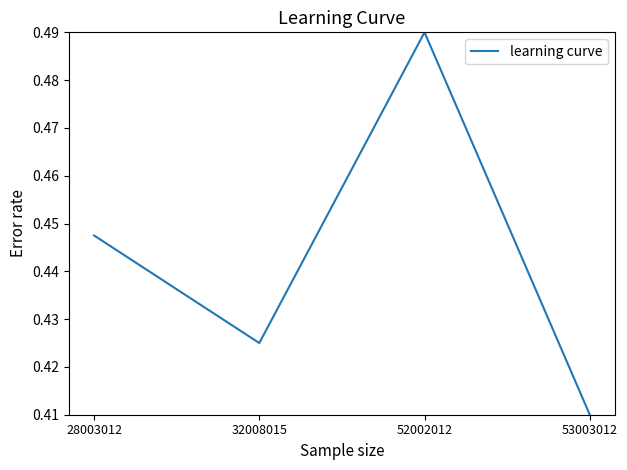

How many distinct data groups are displayed?

1